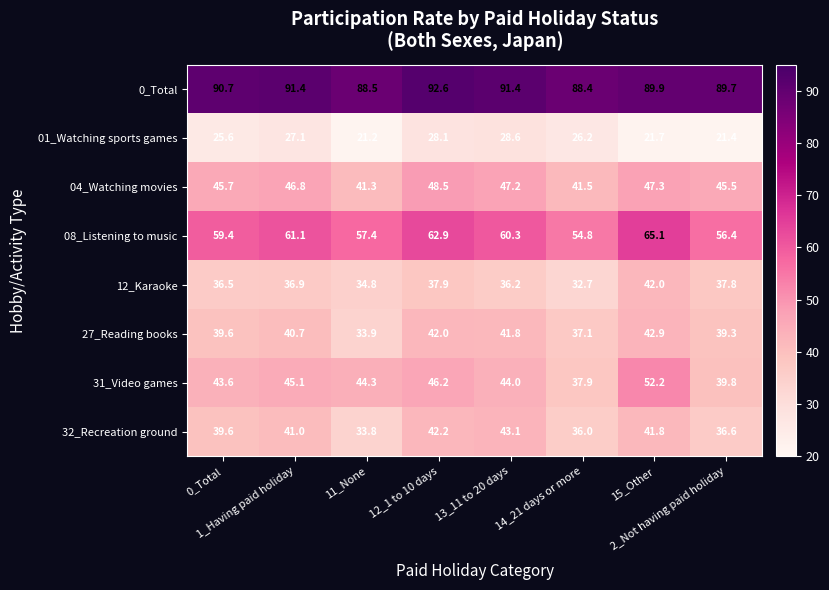

Which category has the lowest value across all series?

11_None